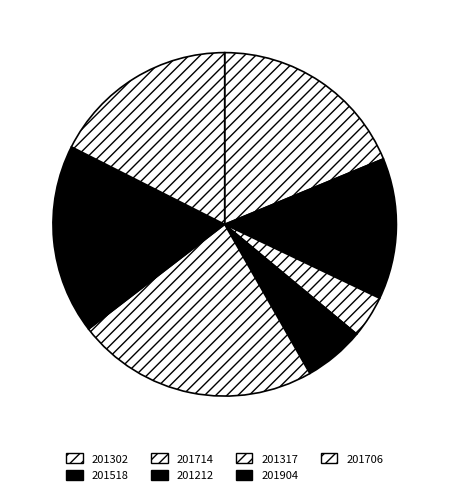

To the nearest percent, what percentage of the pie is 201302?

19%